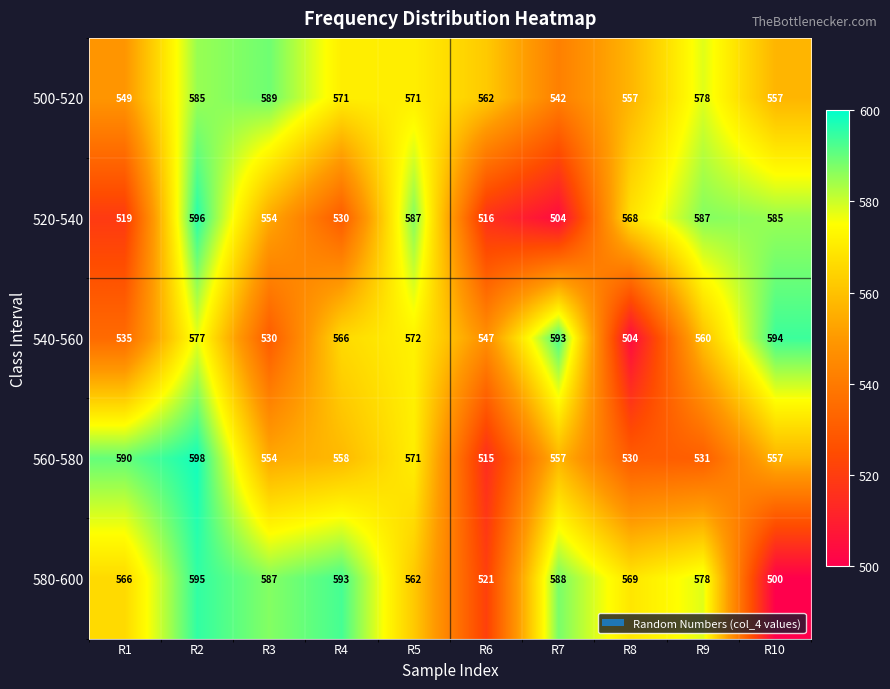

Which series has the largest total across all categories?

500-520